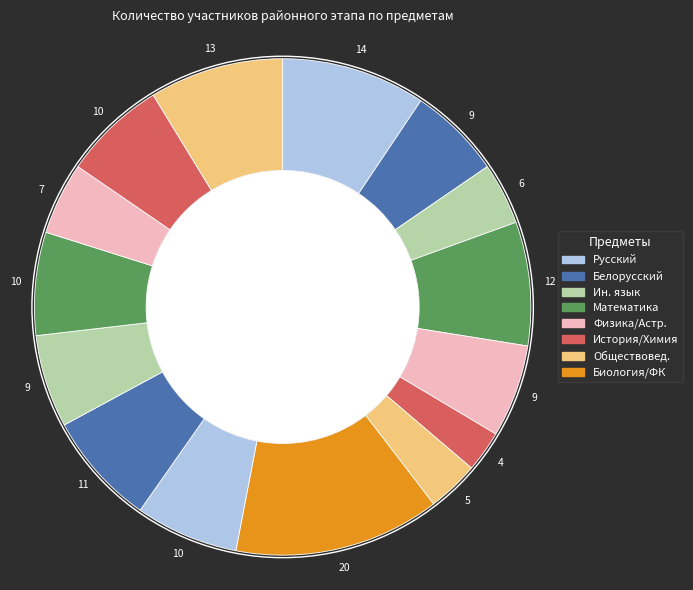

Count the number of slices in the pie.

15